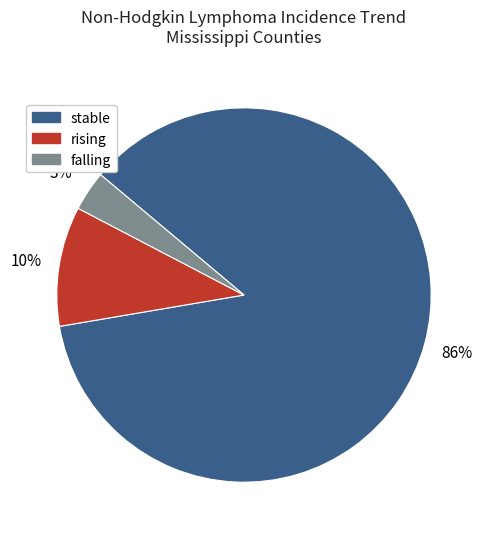

Rank the categories by value from highest to lowest.

stable, rising, falling